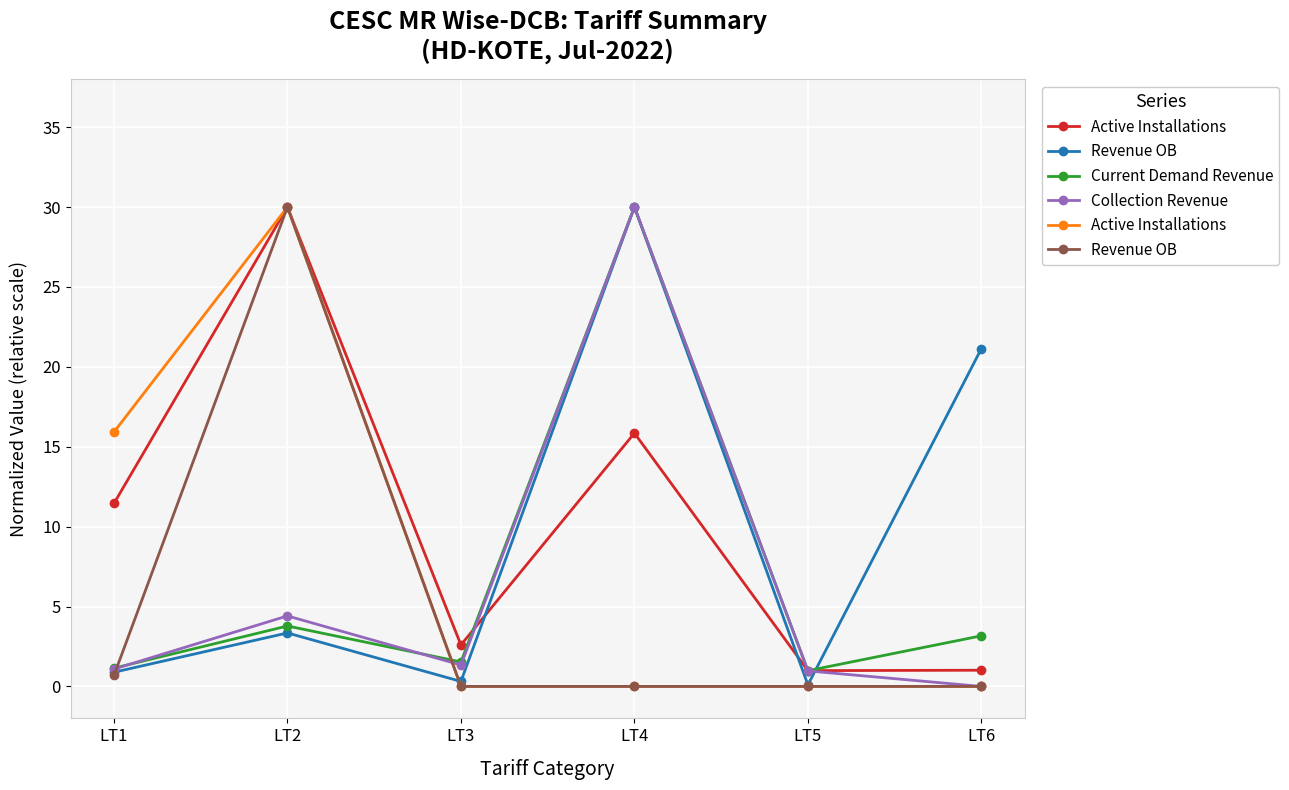

How many values in Collection Revenue are above zero?

5